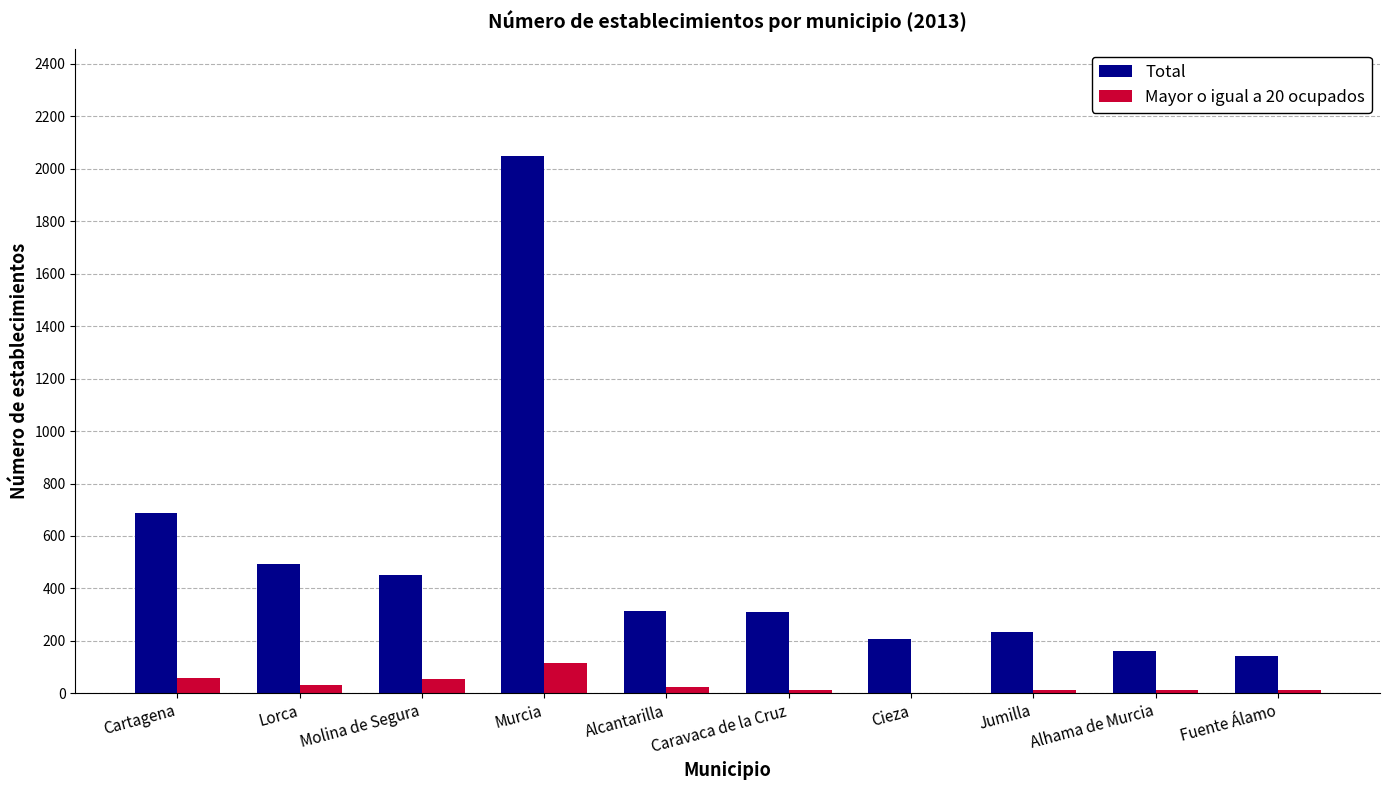

Between Molina de Segura and Alhama de Murcia, which series saw the biggest shift?

Total